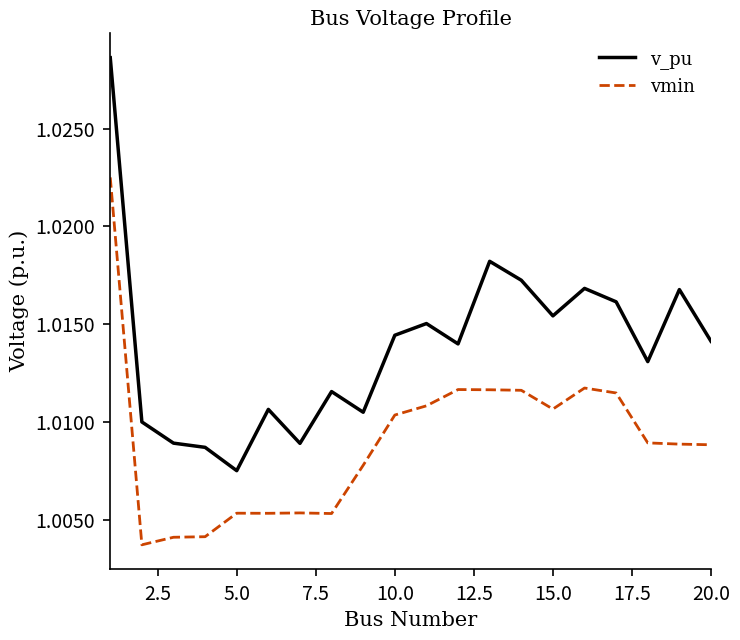

Rank the series by their average value, from lowest to highest.

vmin, v_pu